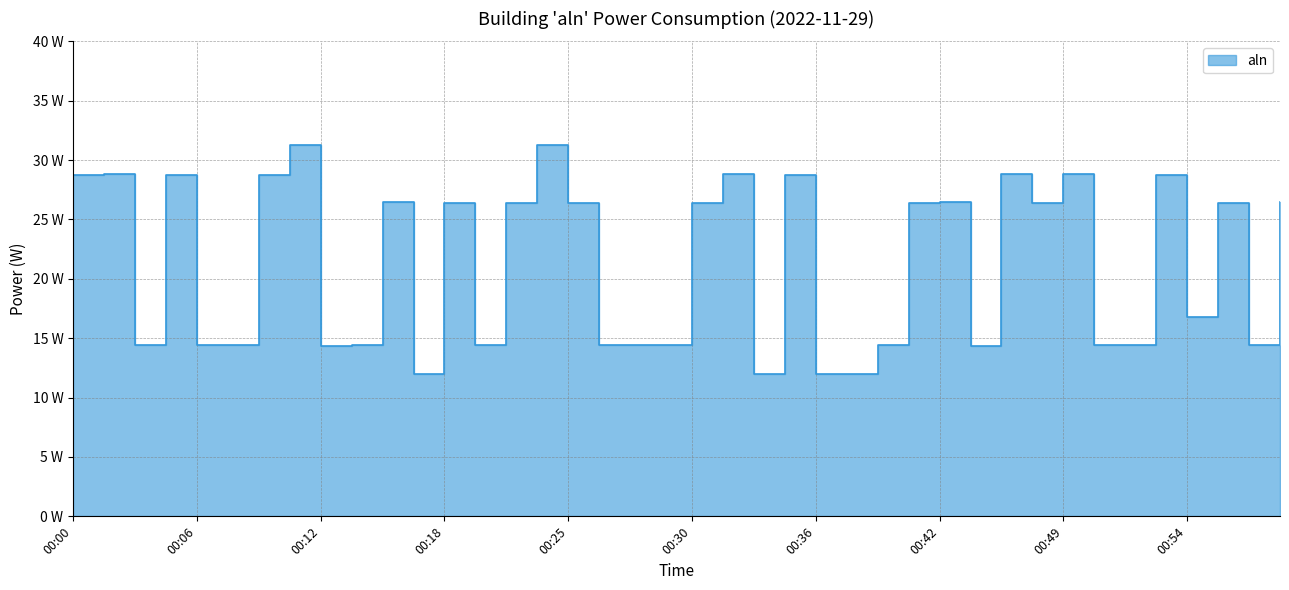

What is the average value?

21.3